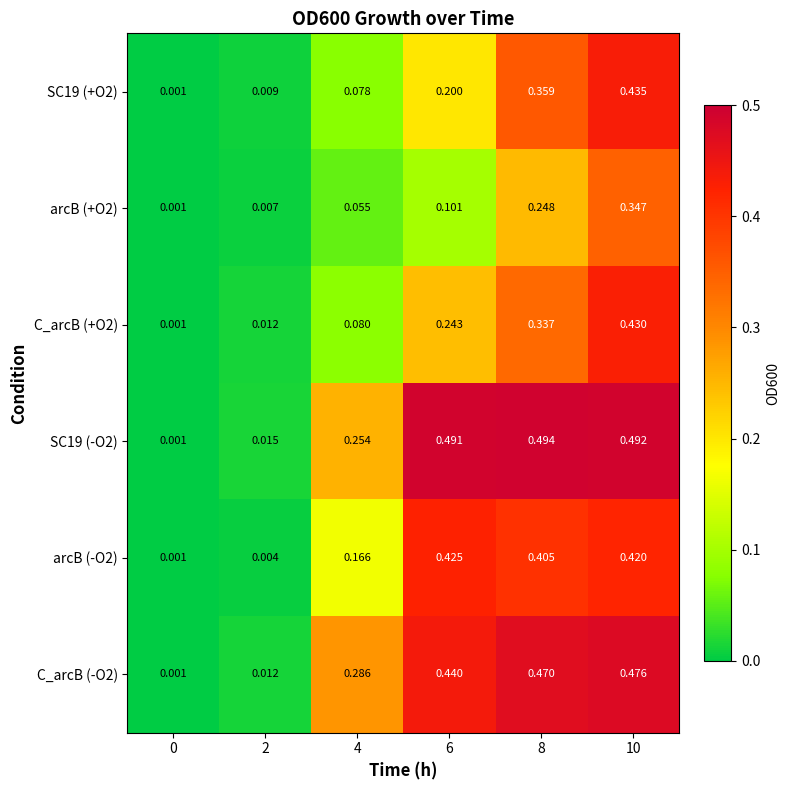

Which series has the largest total across all categories?

SC19 (-O2)